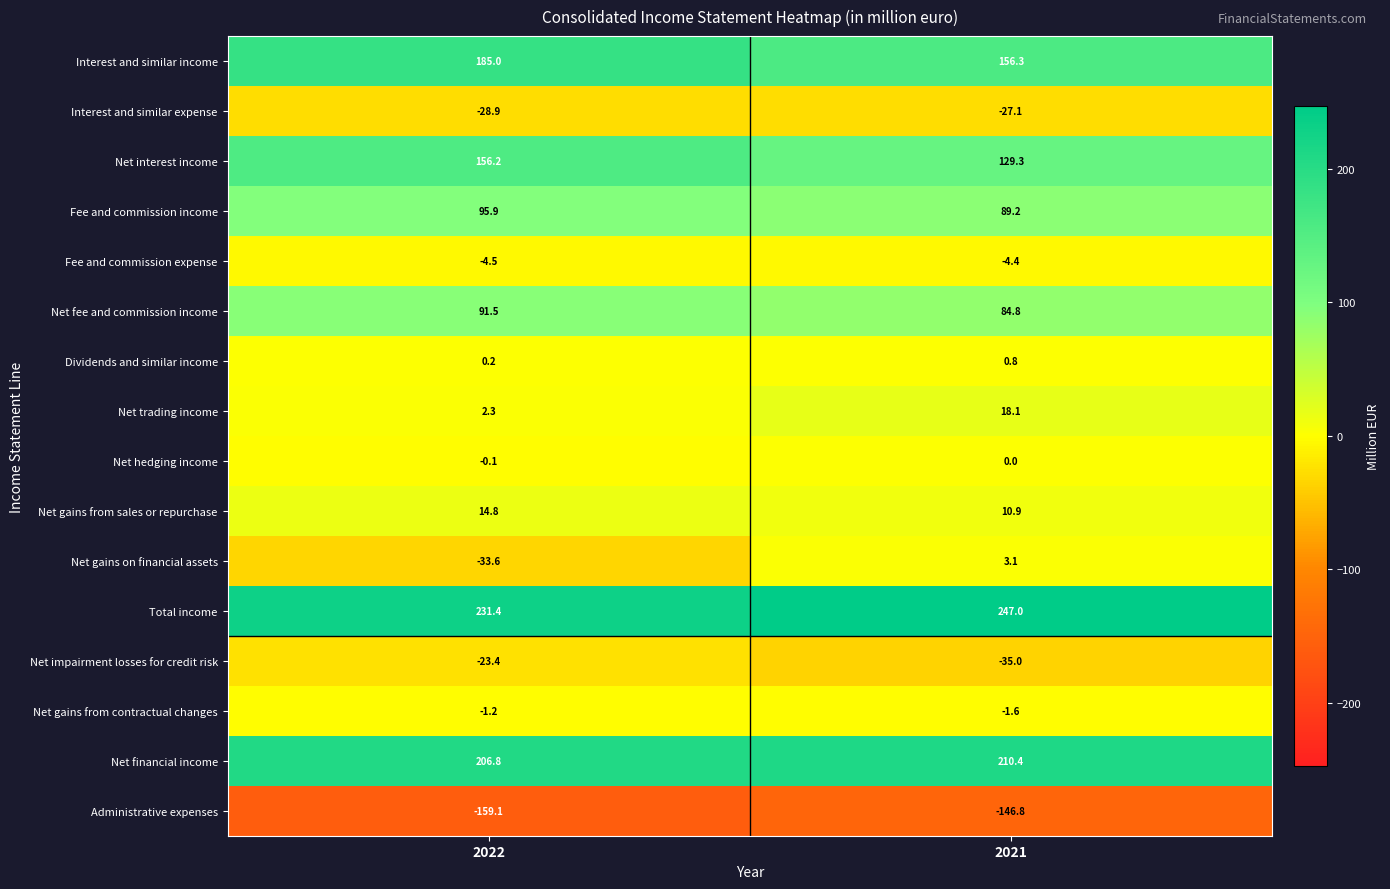

What is the sum of all Administrative expenses values?

-305.9